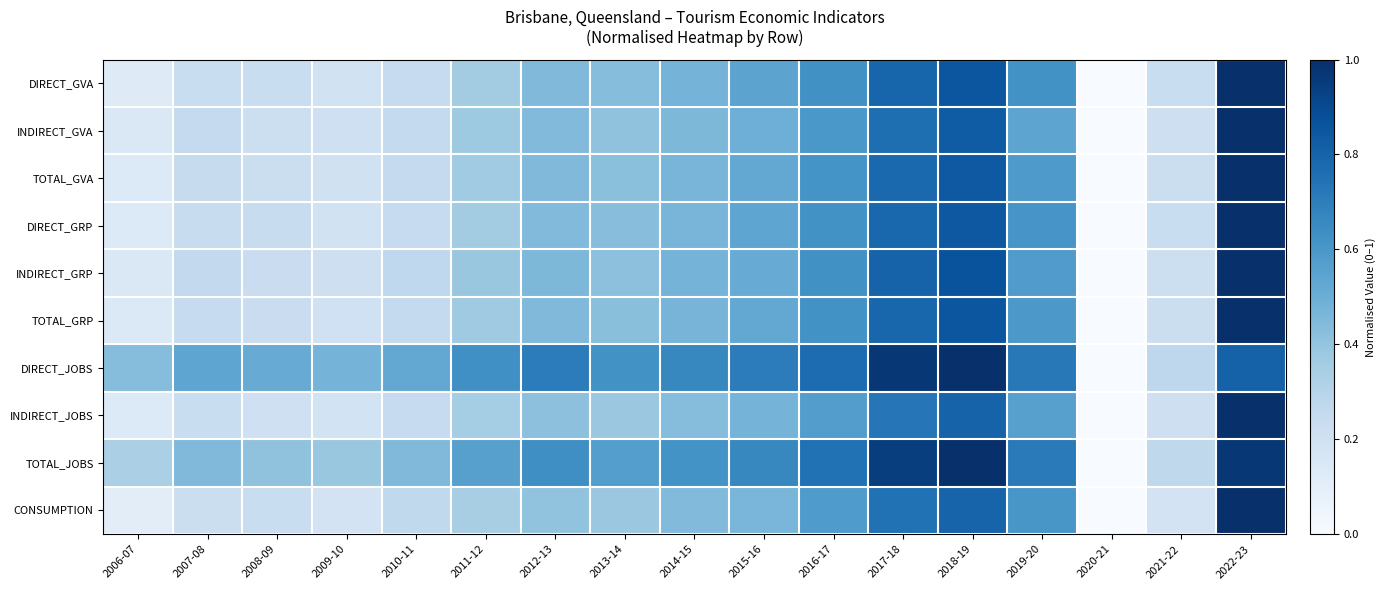

Which has a higher value, 2021-22 or 2016-17?

2016-17